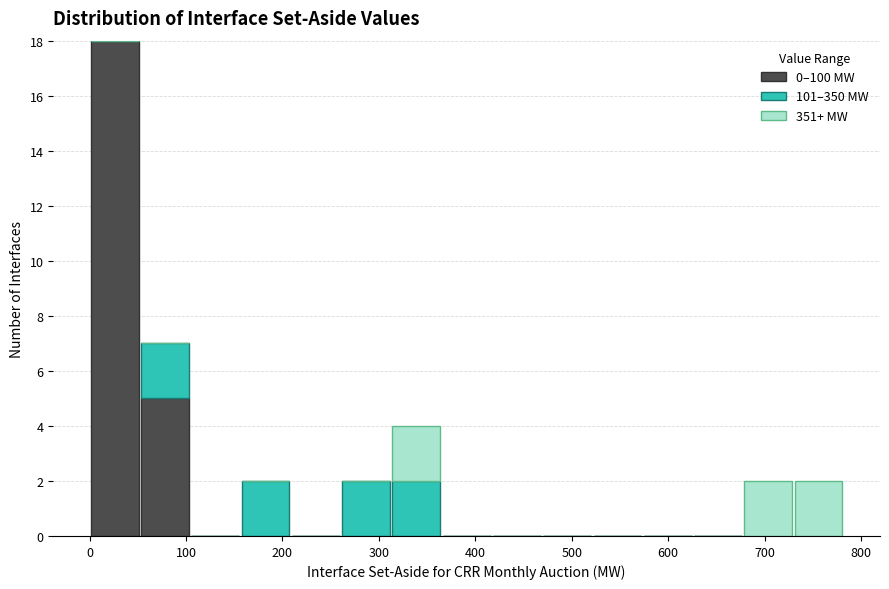

What is the total height of the stacked bar covering 730 to 780 on the x-axis? Neither the bar edges nor the heights are printed on the chart, so give them approximately, as read against the axes.

2